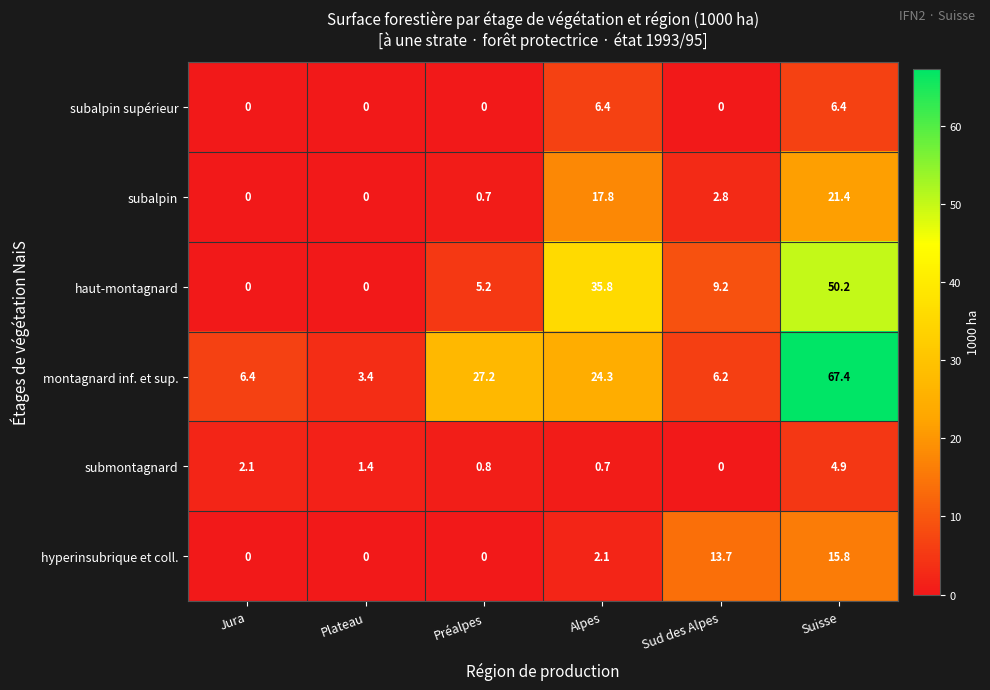

Which series changed the most between Alpes and Sud des Alpes?

haut-montagnard